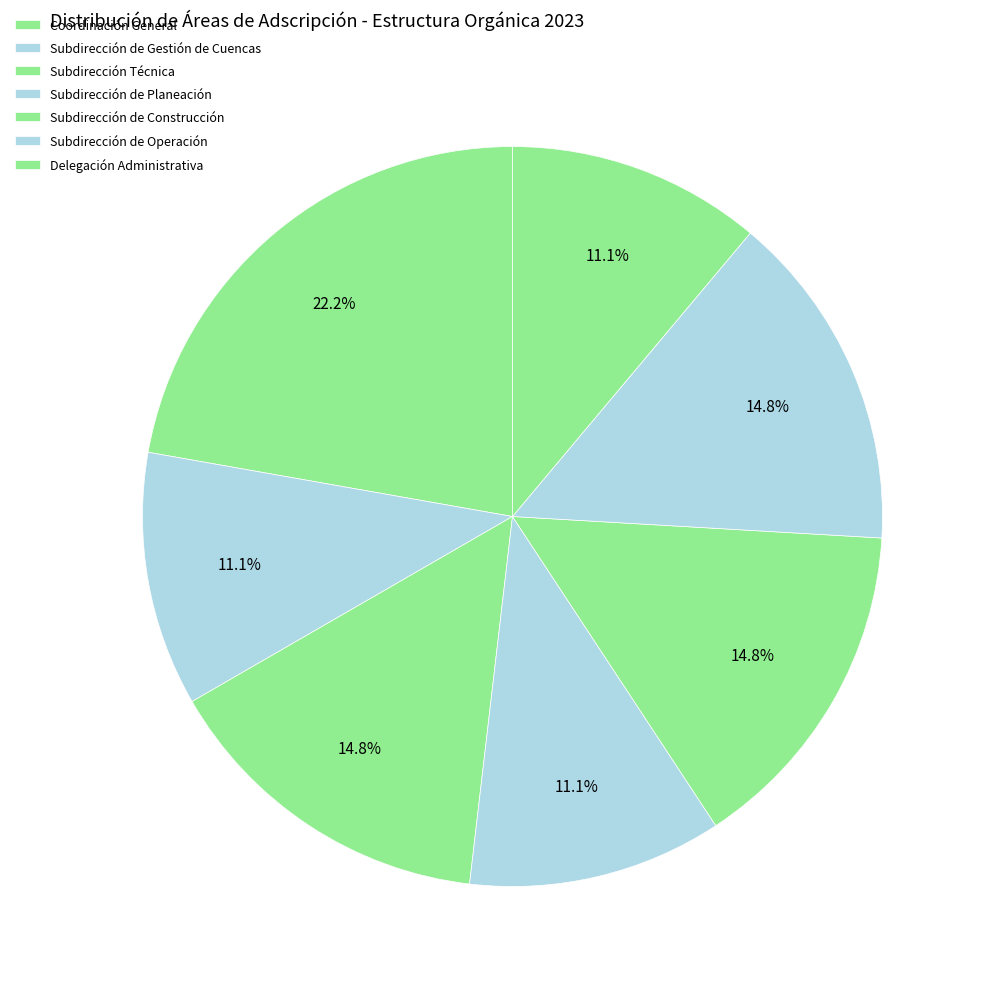

Which slice is the largest?

Coordinación General